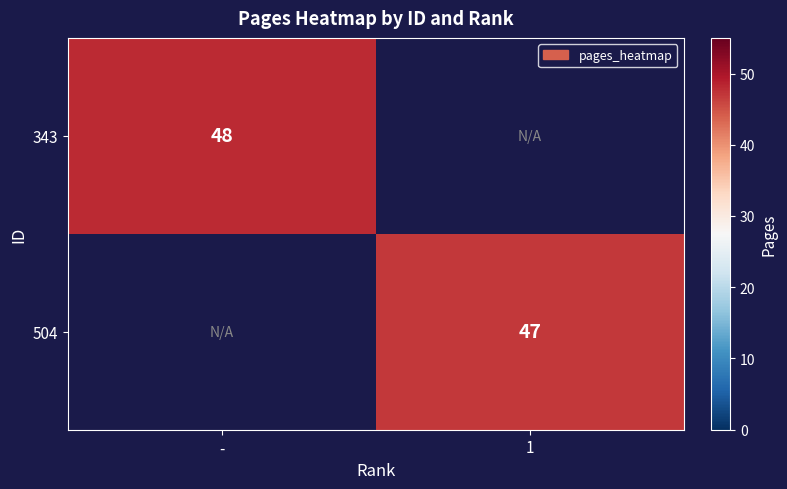

Is it true that 343 equals 63 at -?

False